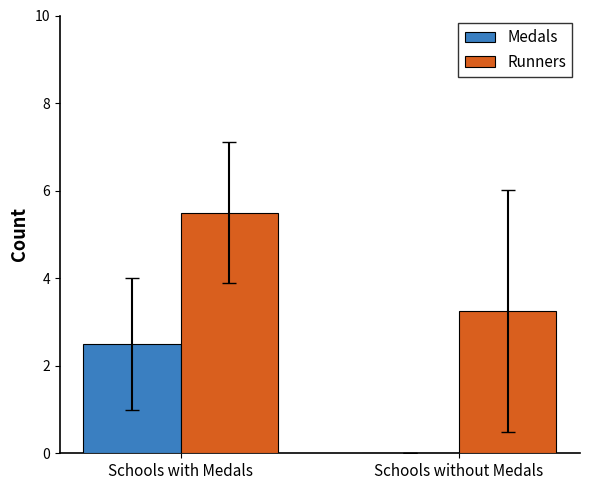

What is the sum of all Medals values?

2.5